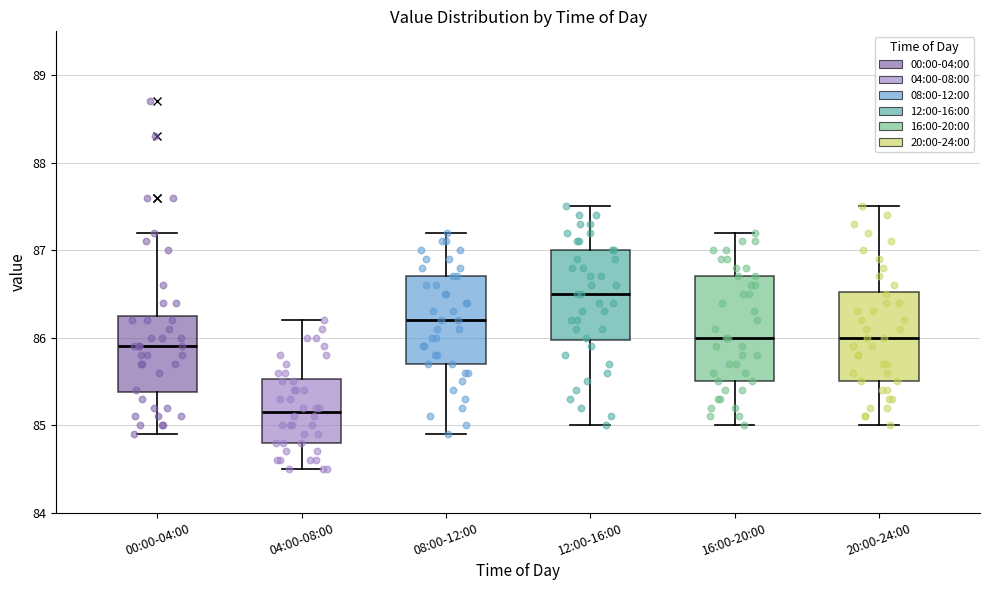

Which box is the tallest, from its lower edge to its upper edge?

16:00-20:00